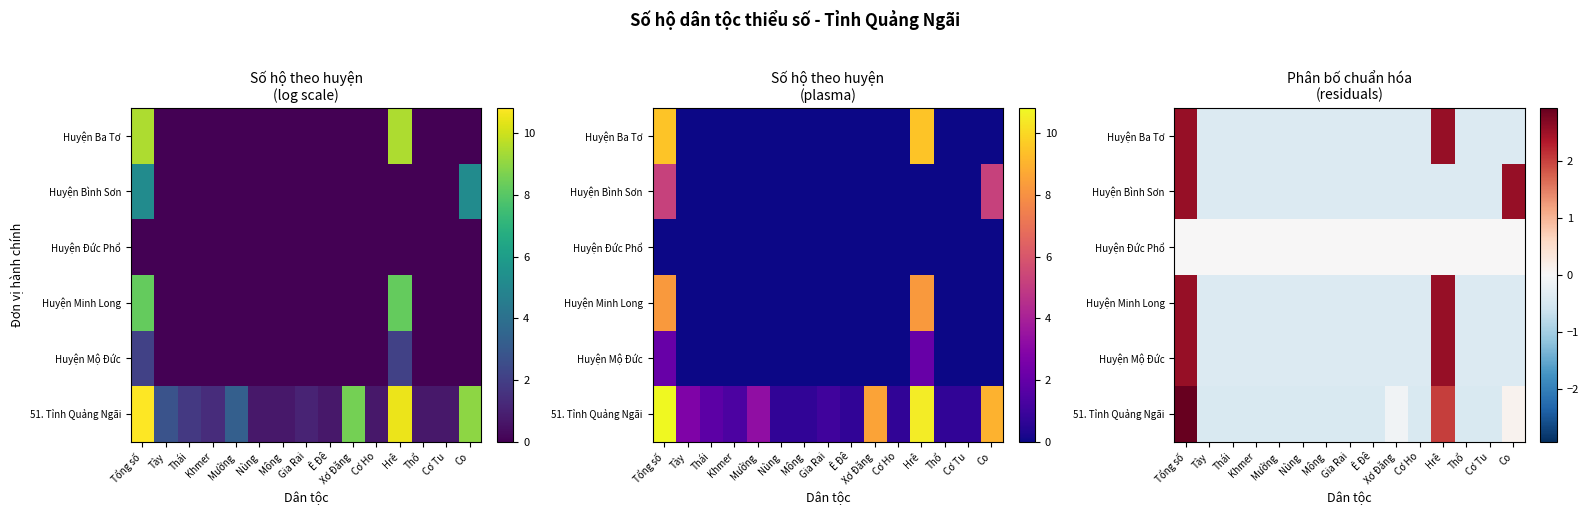

The Huyện Ba Tơ series shows -0.4 at Mông. True or false?

True